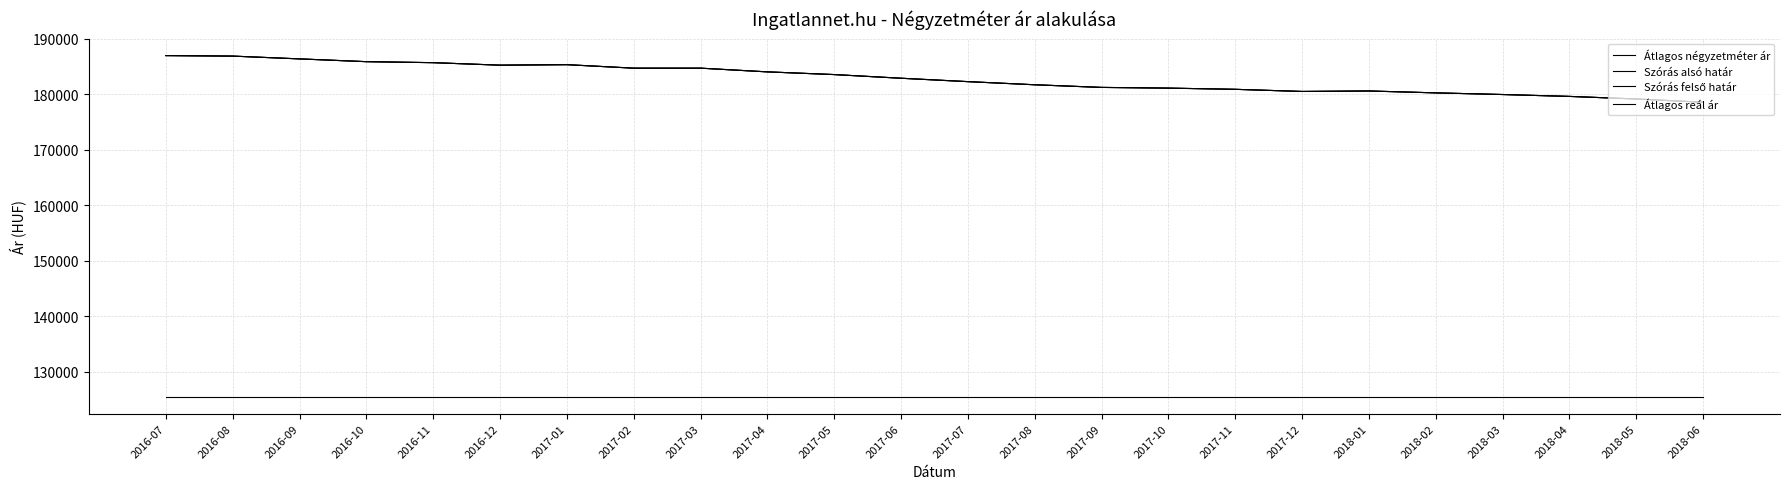

What is the label of the 22nd point from the right?

2016-09